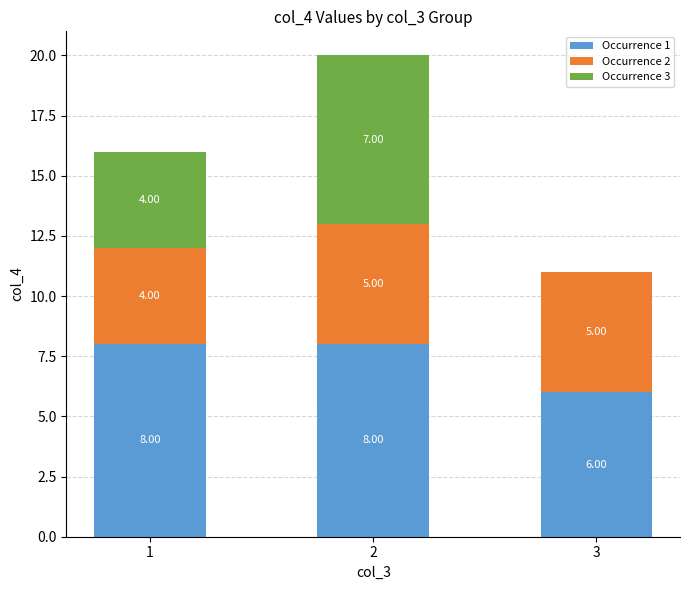

What is the total value across all series at 3?

11